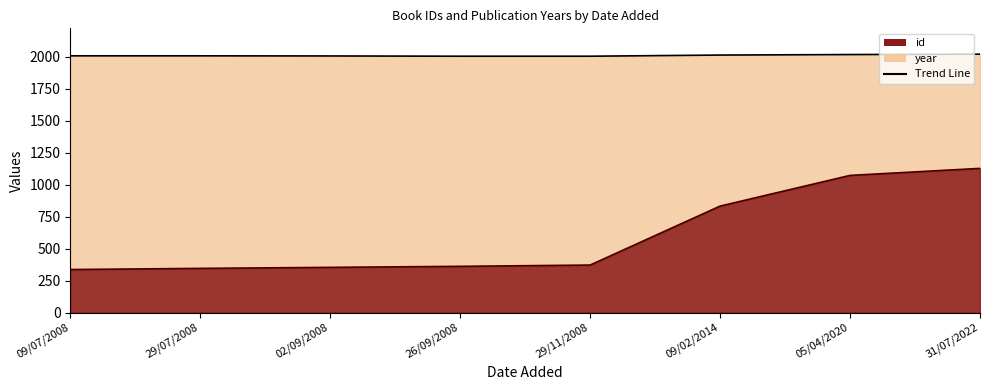

What is the minimum value shown in the chart?

336